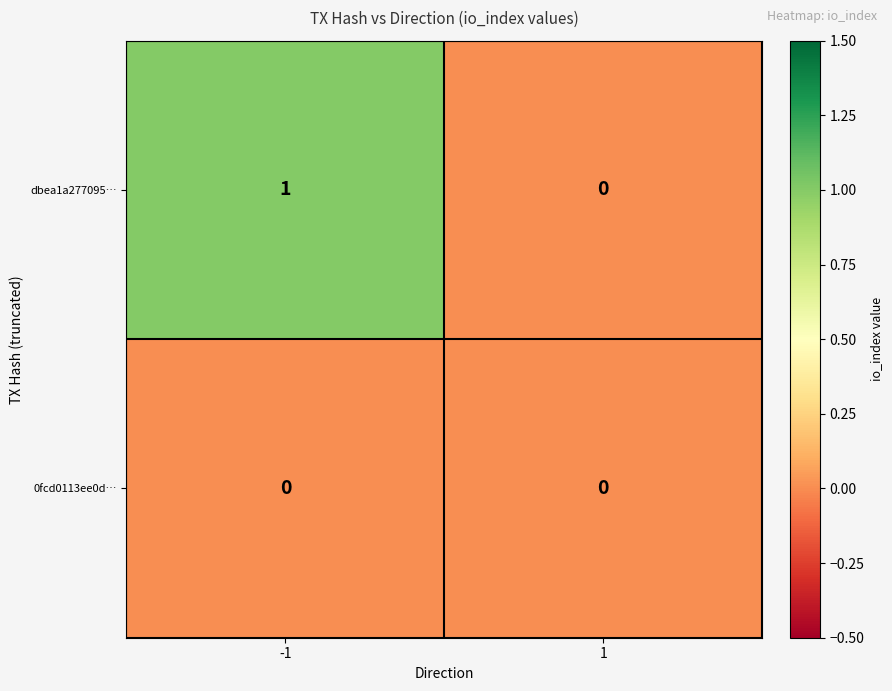

The value of dbea1a277095… at -1 is 2. True or false?

False